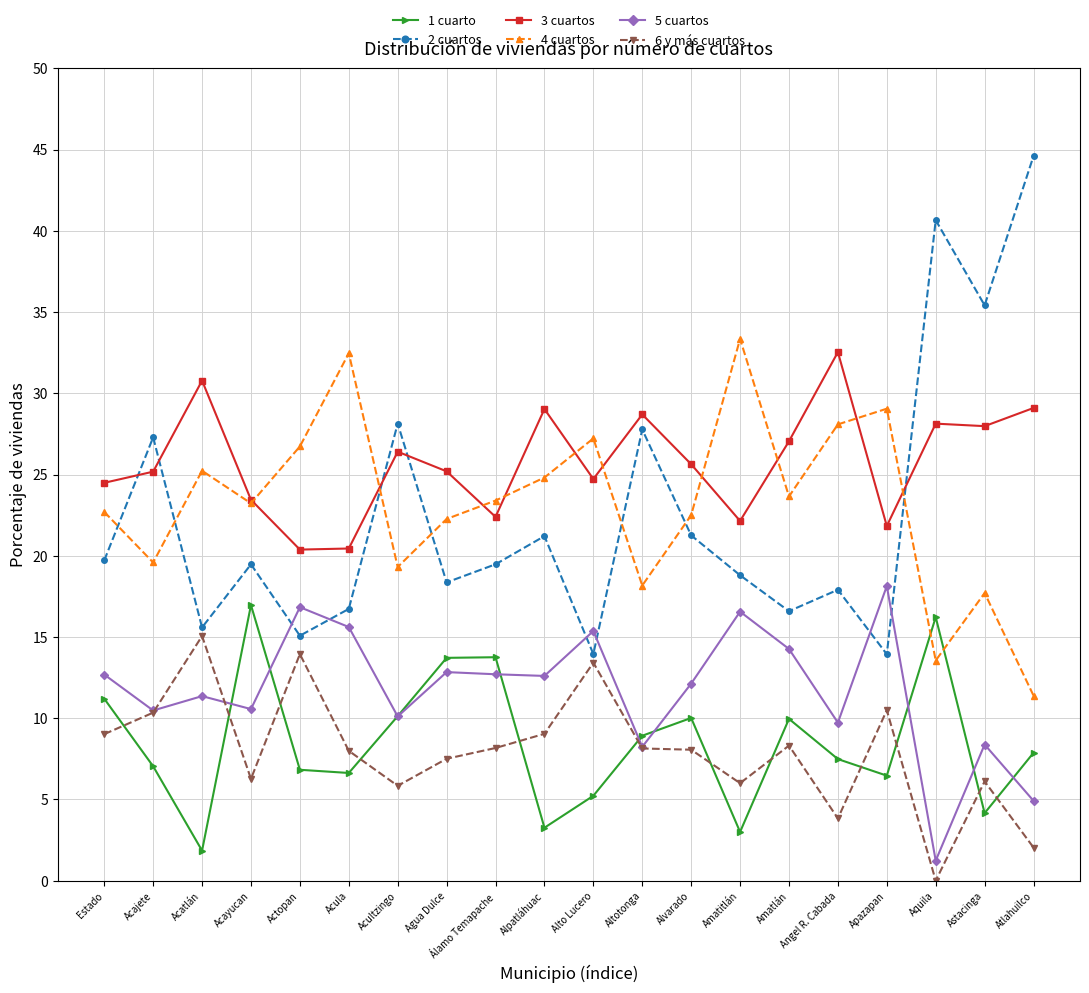

Is the value of 1 cuarto at Actopan greater than the value of 5 cuartos at Apazapan?

No